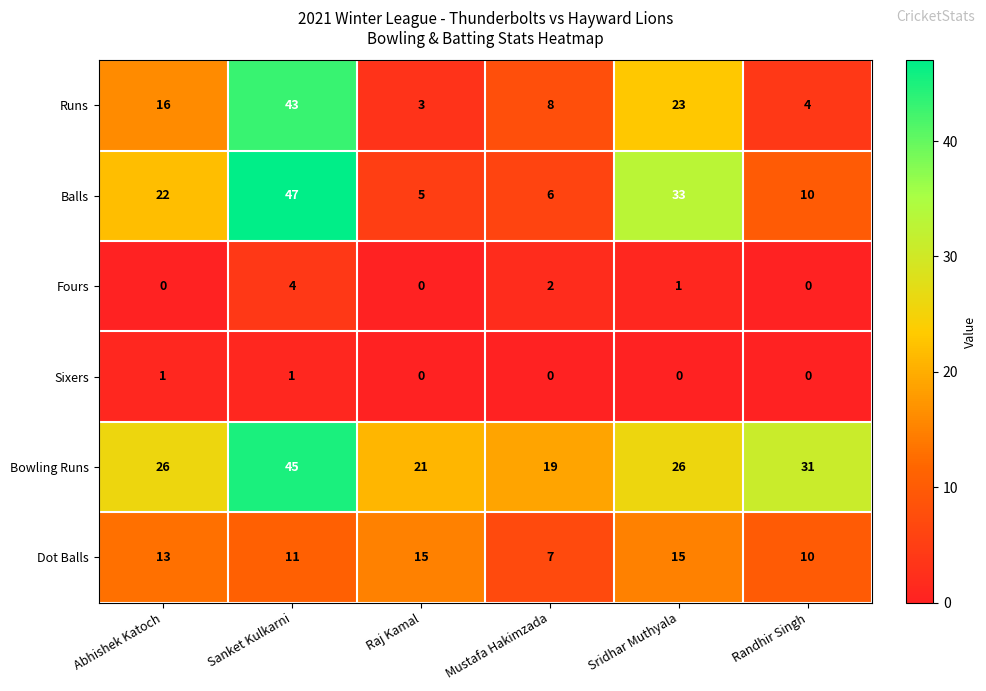

Rank the series at Abhishek Katoch from lowest to highest value.

Fours, Sixers, Dot Balls, Runs, Balls, Bowling Runs